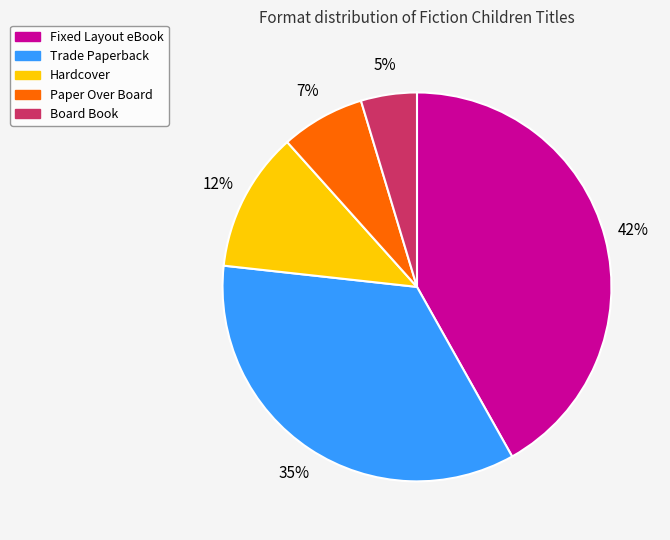

To the nearest percent, what percentage of the pie is Hardcover?

12%